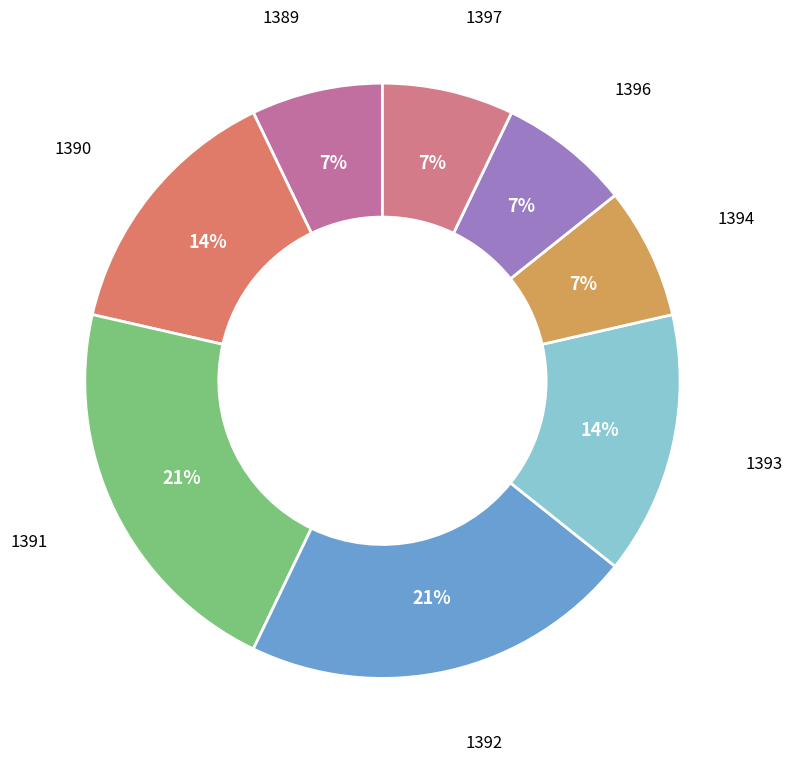

How many slices are in this pie chart?

8